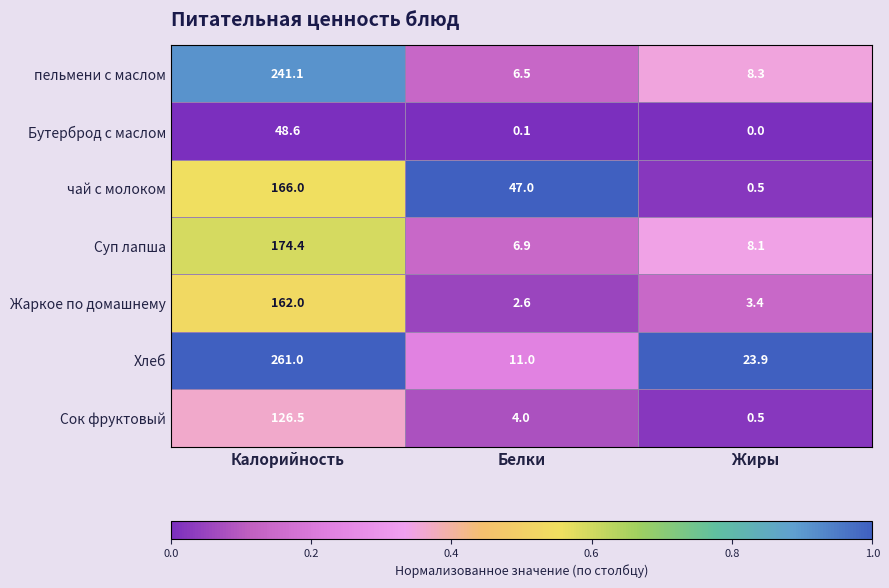

Which series has the widest spread of values?

Хлеб